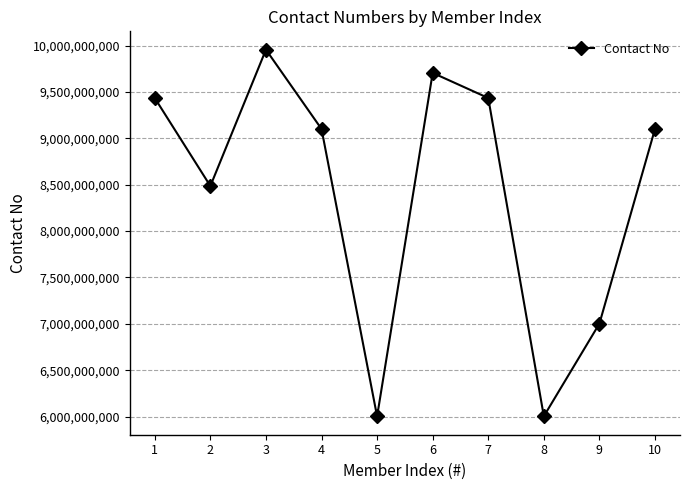

How many series are shown in this chart?

1